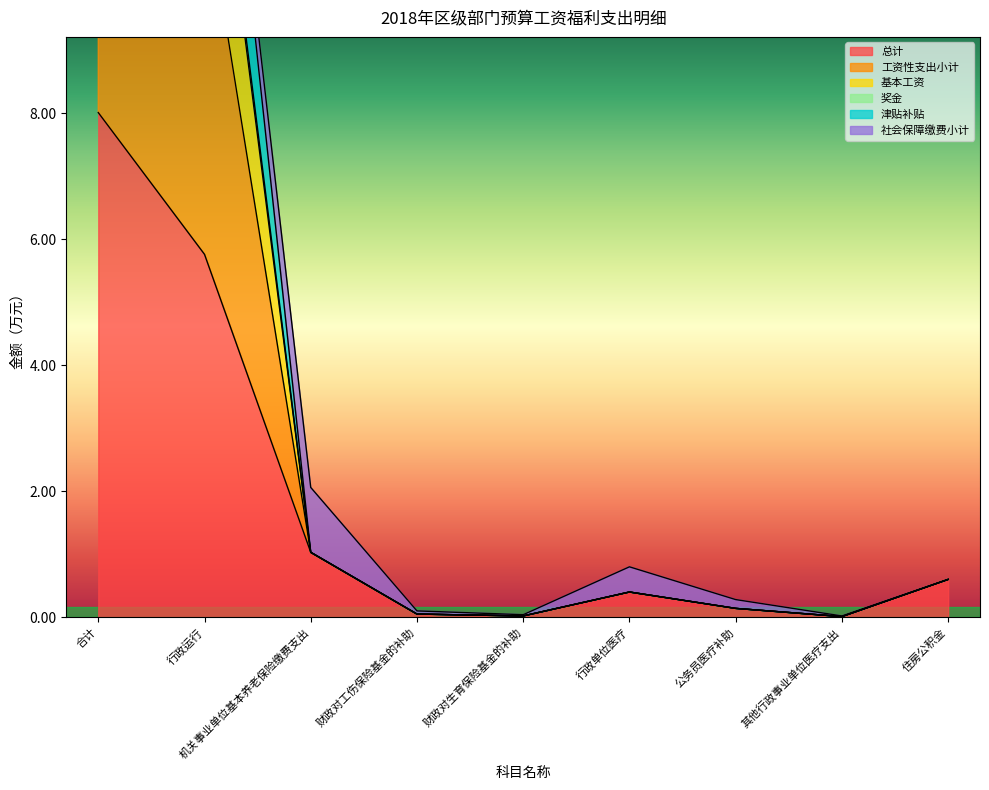

At which label does 奖金 reach its minimum?

其他行政事业单位医疗支出